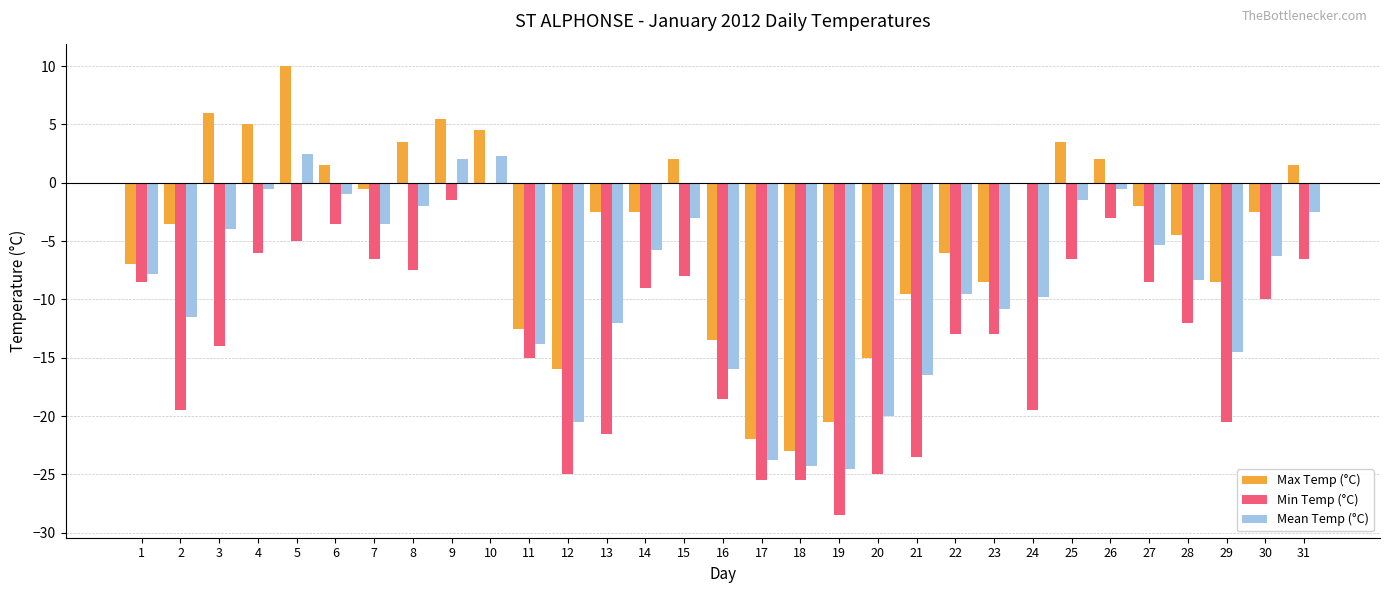

Count the number of data series in this chart.

3